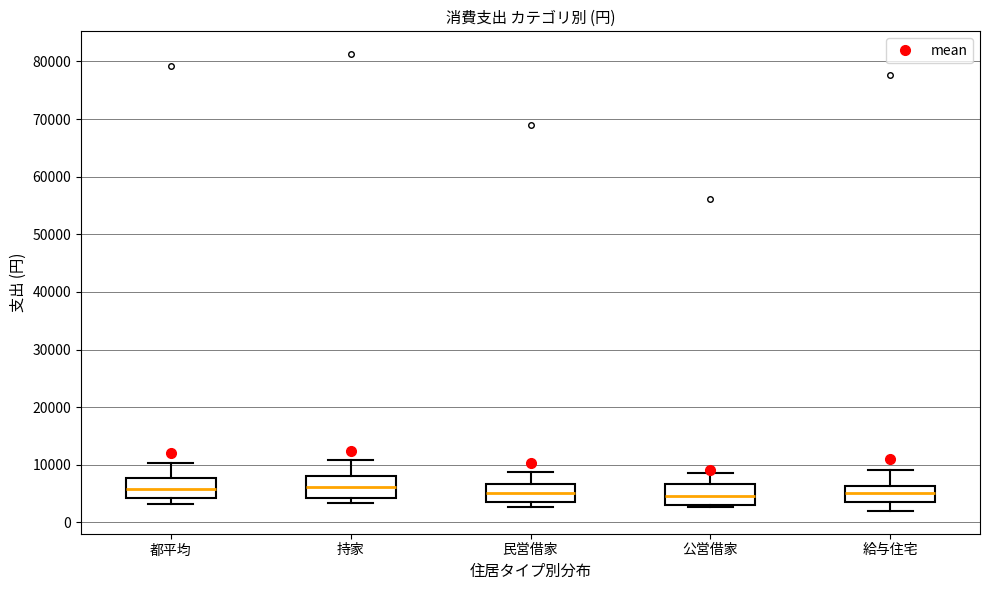

Reading left to right, read every box against the y-axis: the position of its median line, the range the box covers, and the ends of its whiskers. The values are not printed on the chart, so give them approximately, as read against the axis.

都平均: median 6000, box 4000 to 8000, whiskers 3000 to 10000
持家: median 6000, box 4000 to 8000, whiskers 3000 to 11000
民営借家: median 5000, box 4000 to 7000, whiskers 3000 to 9000
公営借家: median 5000, box 3000 to 7000, whiskers 3000 (just below the box's lower edge) to 9000
給与住宅: median 5000, box 4000 to 6000, whiskers 2000 to 9000